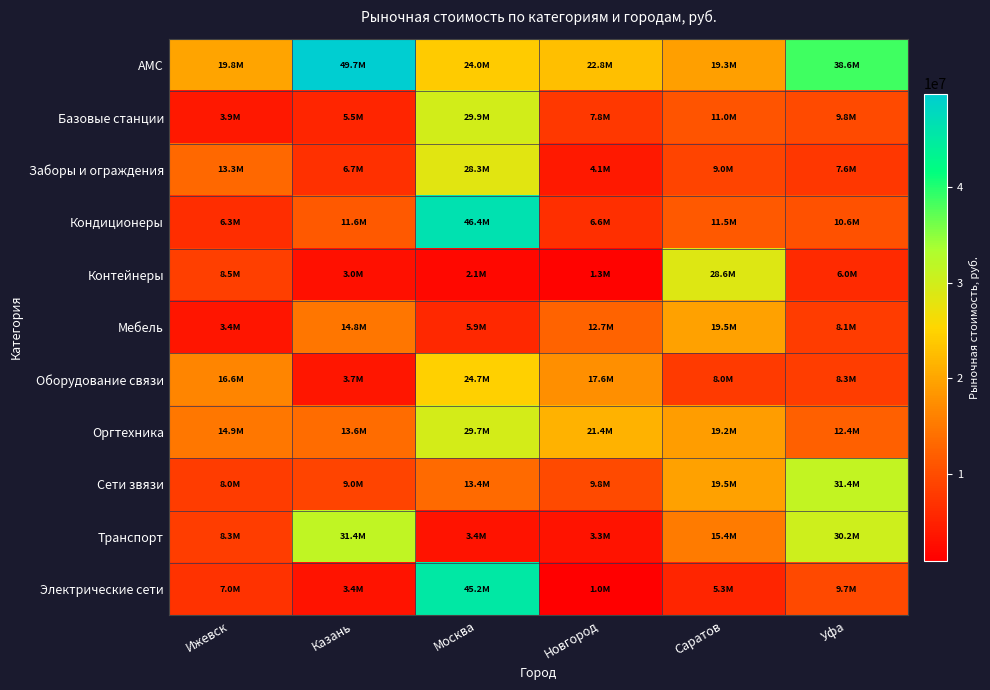

Reading left to right, list all the values displayed in this chart.

АМС: Ижевск=19817322.5	Казань=49722042.7	Москва=24026968.7	Новгород=22792702.0	Саратов=19298856.2	Уфа=38647109.2
Базовые станции: Ижевск=3947351.1	Казань=5467859.8	Москва=29854777.8	Новгород=7794766.1	Саратов=10989923.8	Уфа=9779652.3
Заборы и ограждения: Ижевск=13257416.5	Казань=6728415.2	Москва=28348235.7	Новгород=4082126.6	Саратов=9038280.3	Уфа=7620752.6
Кондиционеры: Ижевск=6339014.3	Казань=11563952.4	Москва=46427514.5	Новгород=6571067.0	Саратов=11471733.3	Уфа=10648548.3
Контейнеры: Ижевск=8496190.6	Казань=3037345.7	Москва=2078880.7	Новгород=1348472.5	Саратов=28612798.3	Уфа=6046754.0
Мебель: Ижевск=3448901.1	Казань=14841843.4	Москва=5881720.8	Новгород=12688625.6	Саратов=19548831.6	Уфа=8130547.1
Оборудование связи: Ижевск=16570543.1	Казань=3707165.8	Москва=24714309.9	Новгород=17633759.6	Саратов=7964588.2	Уфа=8319671.9
Оргтехника: Ижевск=14924342.6	Казань=13644509.1	Москва=29709332.1	Новгород=21422494.1	Саратов=19169612.7	Уфа=12354617.2
Сети звязи: Ижевск=8007638.3	Казань=9047647.8	Москва=13438135.4	Новгород=9774668.2	Саратов=19526993.3	Уфа=31359951.0
Транспорт: Ижевск=8250986.2	Казань=31439718.7	Москва=3415237.6	Новгород=3259770.9	Саратов=15431409.7	Уфа=30158058.4
Электрические сети: Ижевск=6958270.9	Казань=3411608.4	Москва=45188436.9	Новгород=954869.2	Саратов=5343029.8	Уфа=9655689.5